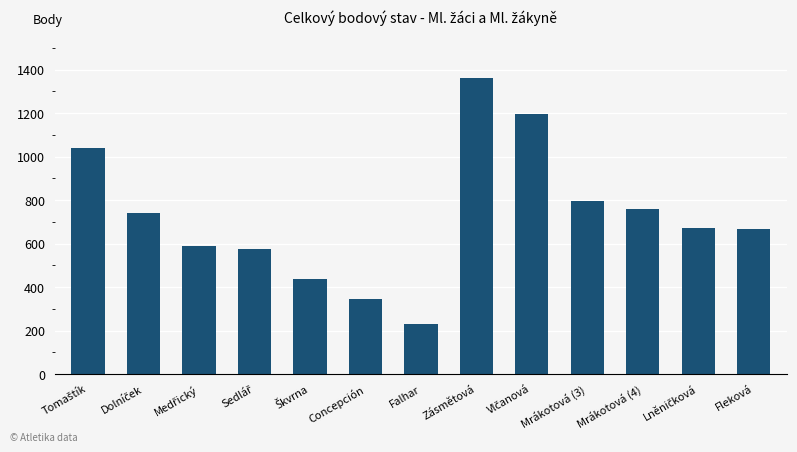

What is the value of the 11th bar from the left?

757